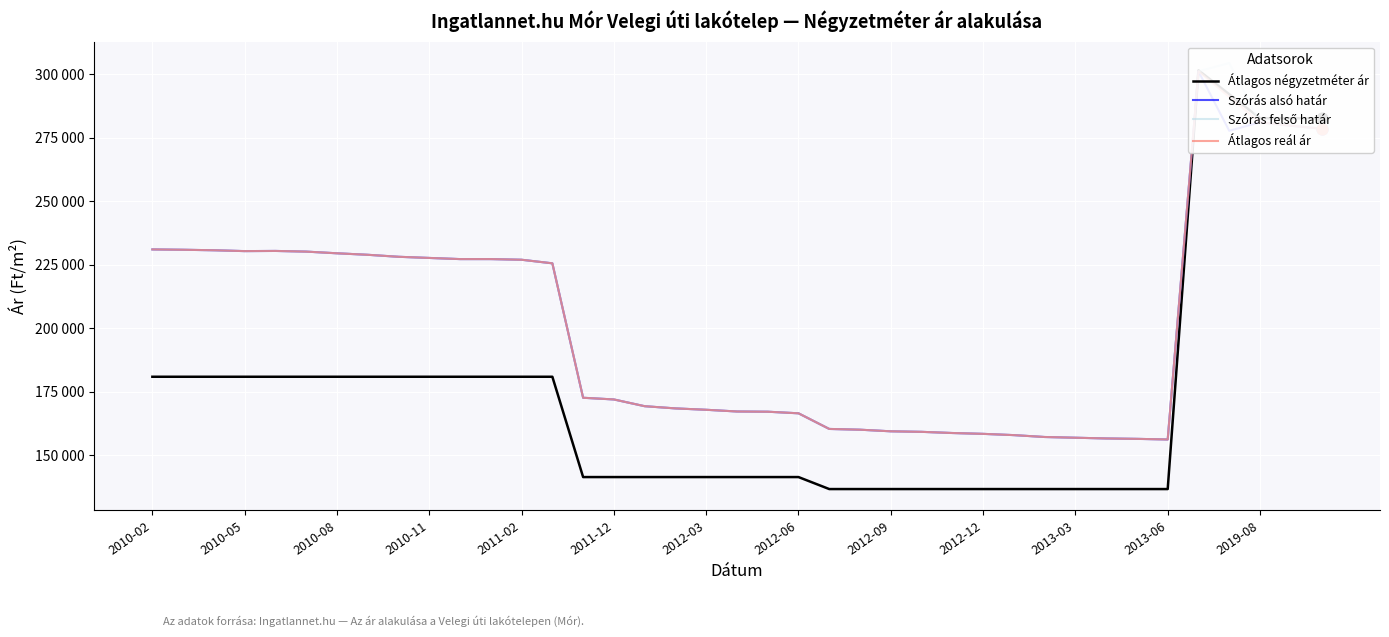

What are all the series names shown in the legend?

Átlagos négyzetméter ár, Szórás alsó határ, Szórás felső határ, Átlagos reál ár